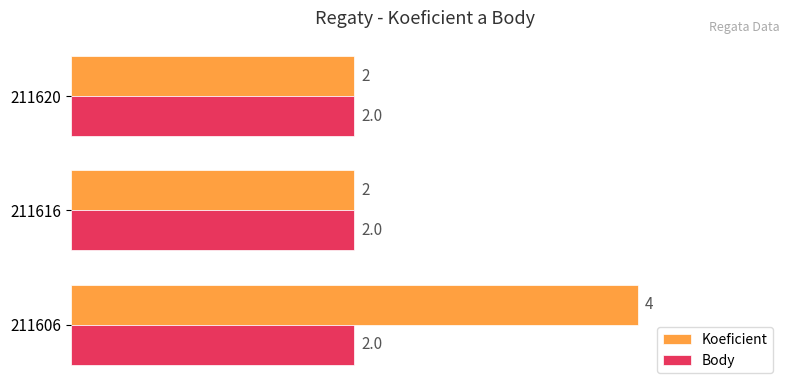

Which series changed the most between 211606 and 211620?

Koeficient